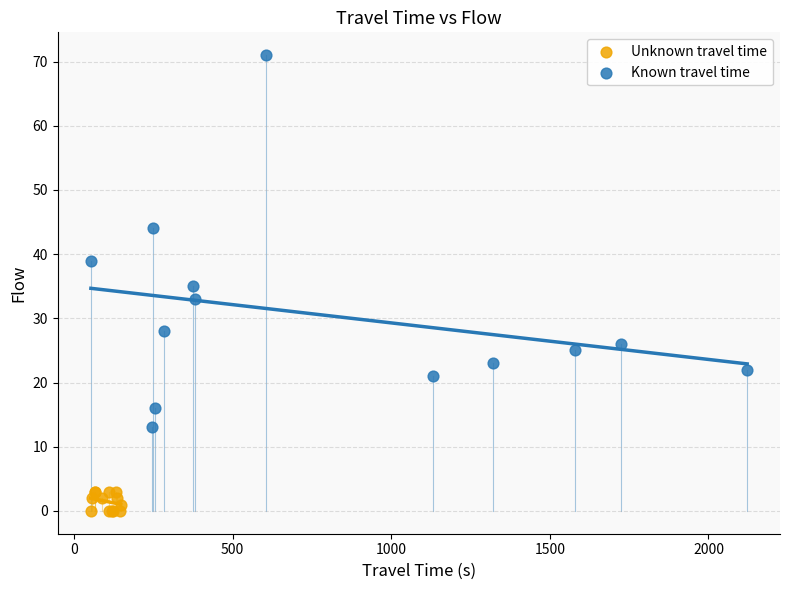

Which series reaches the minimum Y coordinate?

Unknown travel time